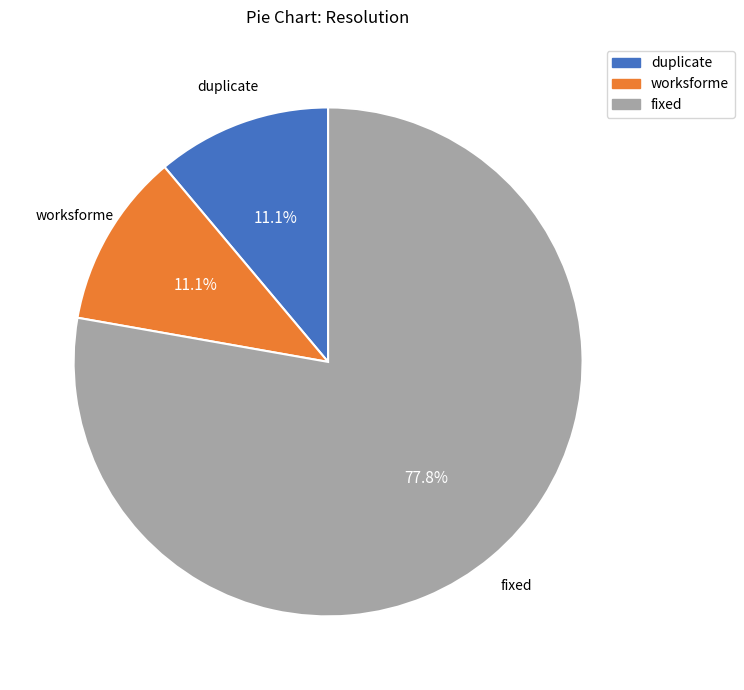

Is there any slice that represents more than half of the pie?

Yes